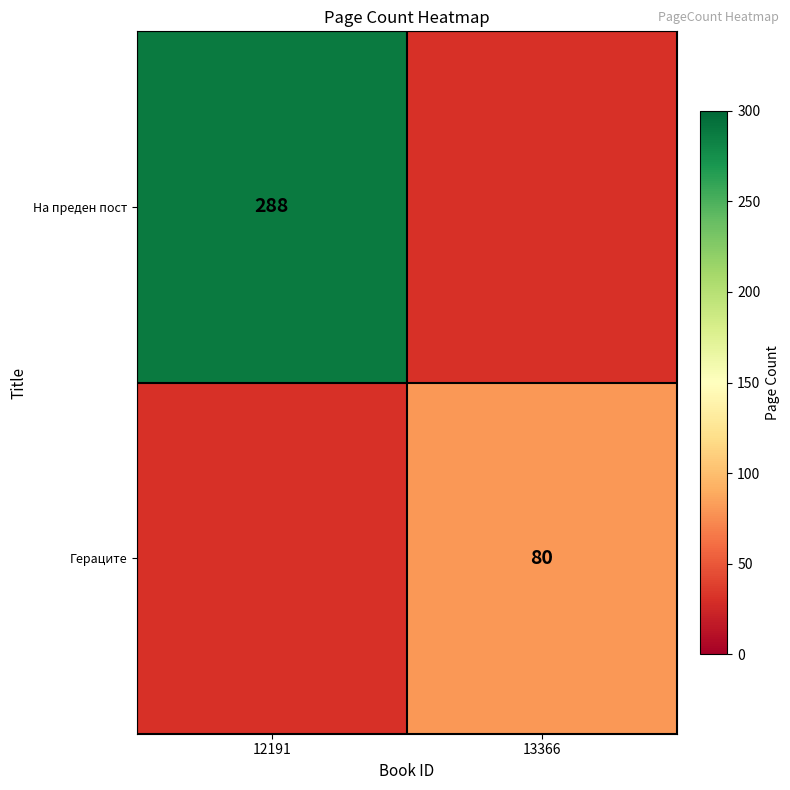

The На преден пост series shows 167 at 12191. True or false?

False